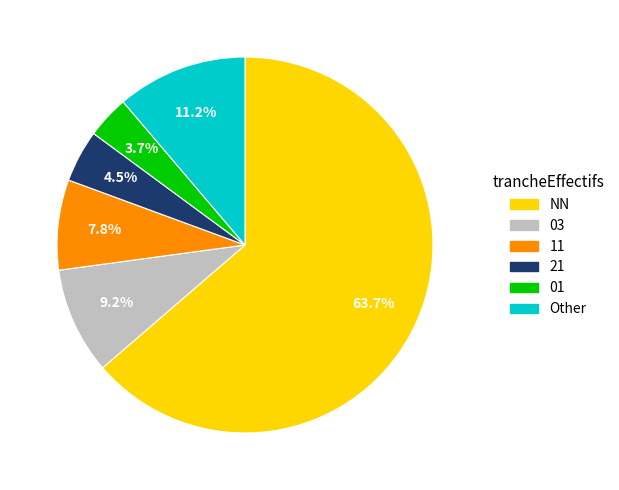

Is 01 the majority of the pie?

No